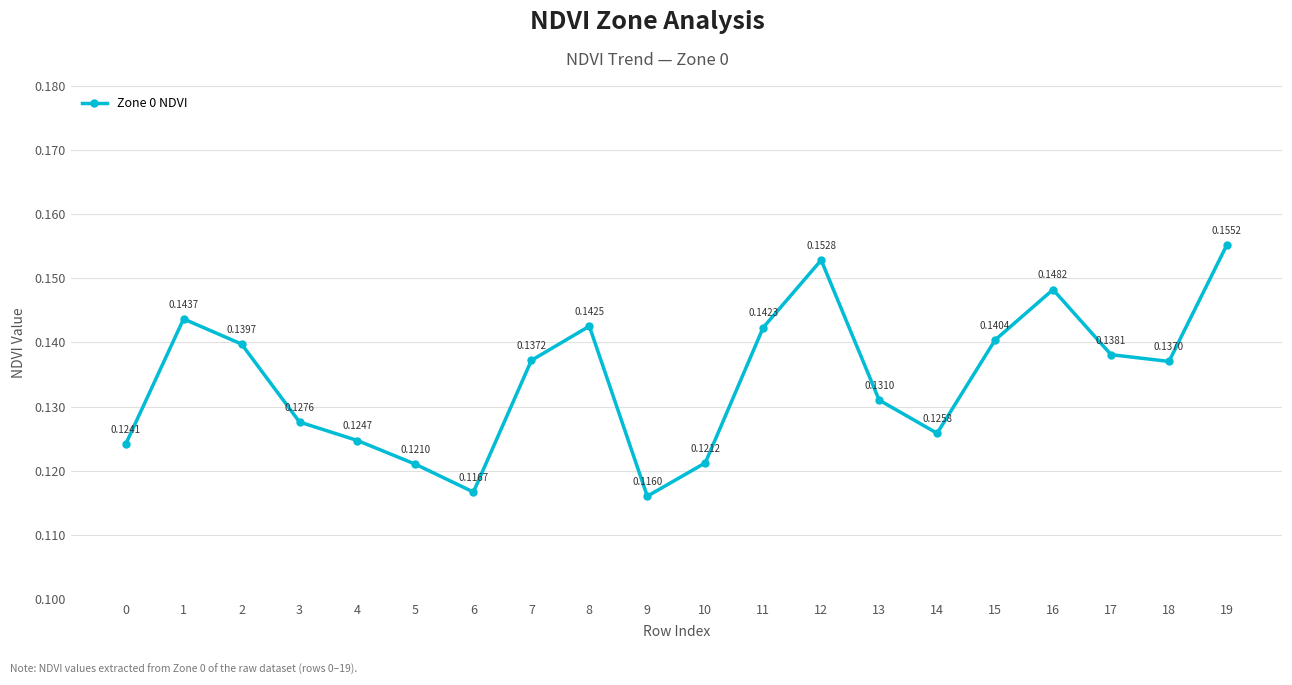

Which category has the lowest value across all series?

9